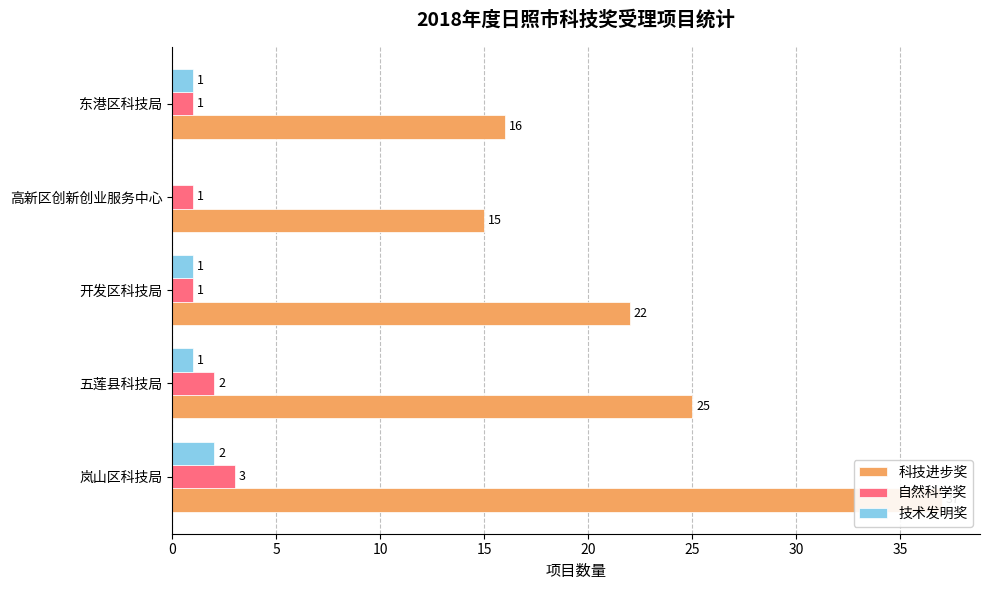

What is the maximum value for 自然科学奖?

3